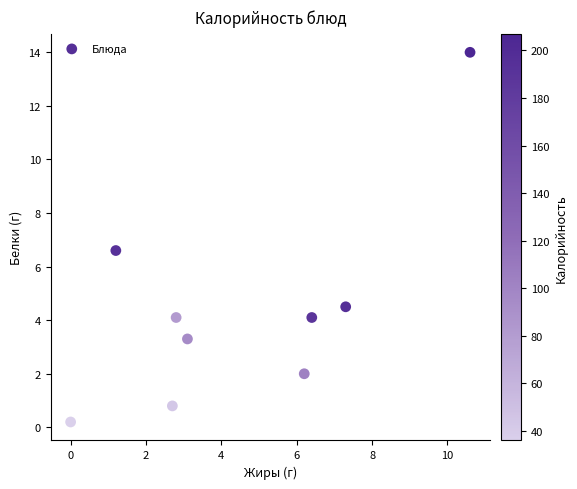

What Y value in the scatter plot is closest to 7?

6.6